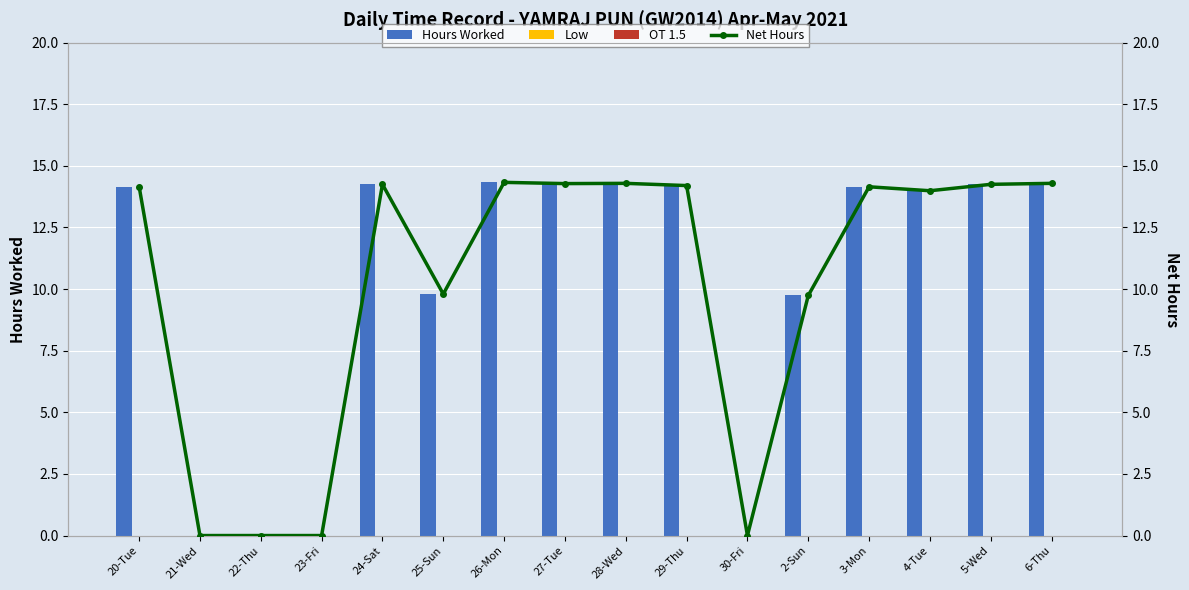

At how many categories does at least one series exceed 4?

12